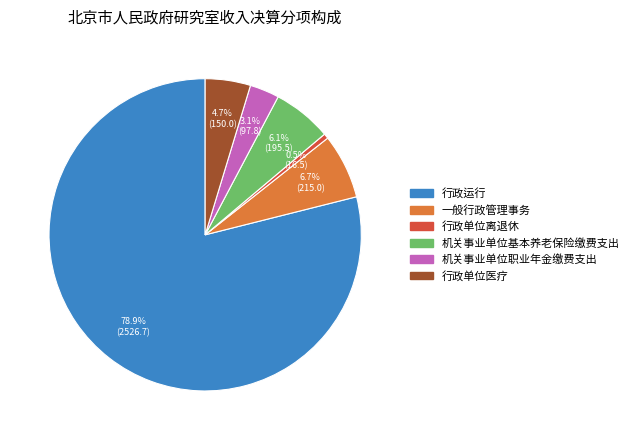

To the nearest percent, what is the combined percentage of 一般行政管理事务 and 行政运行?

86%